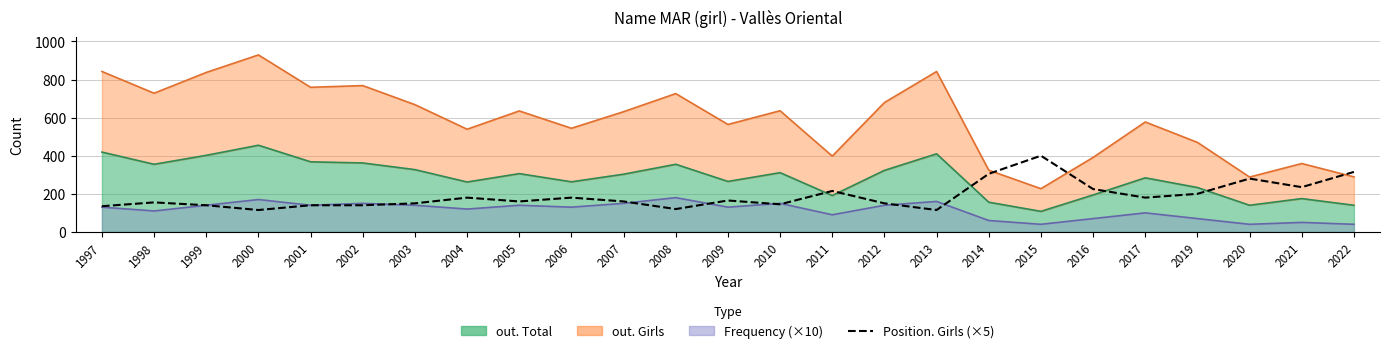

List the labels in order of value, largest first.

2015, 2022, 2014, 2020, 2021, 2016, 2011, 2019, 2004, 2006, 2017, 2009, 2005, 2007, 1998, 2003, 2012, 2010, 1999, 2001, 2002, 1997, 2008, 2000, 2013